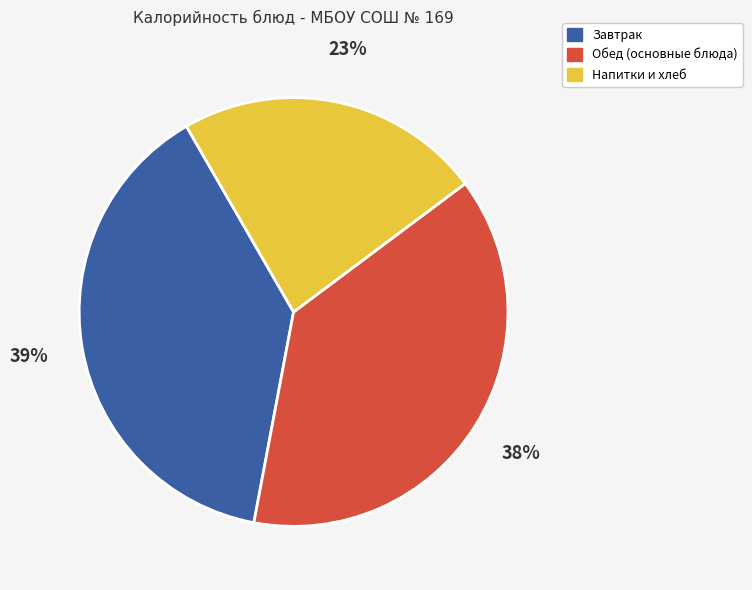

Does any single category account for the majority?

No